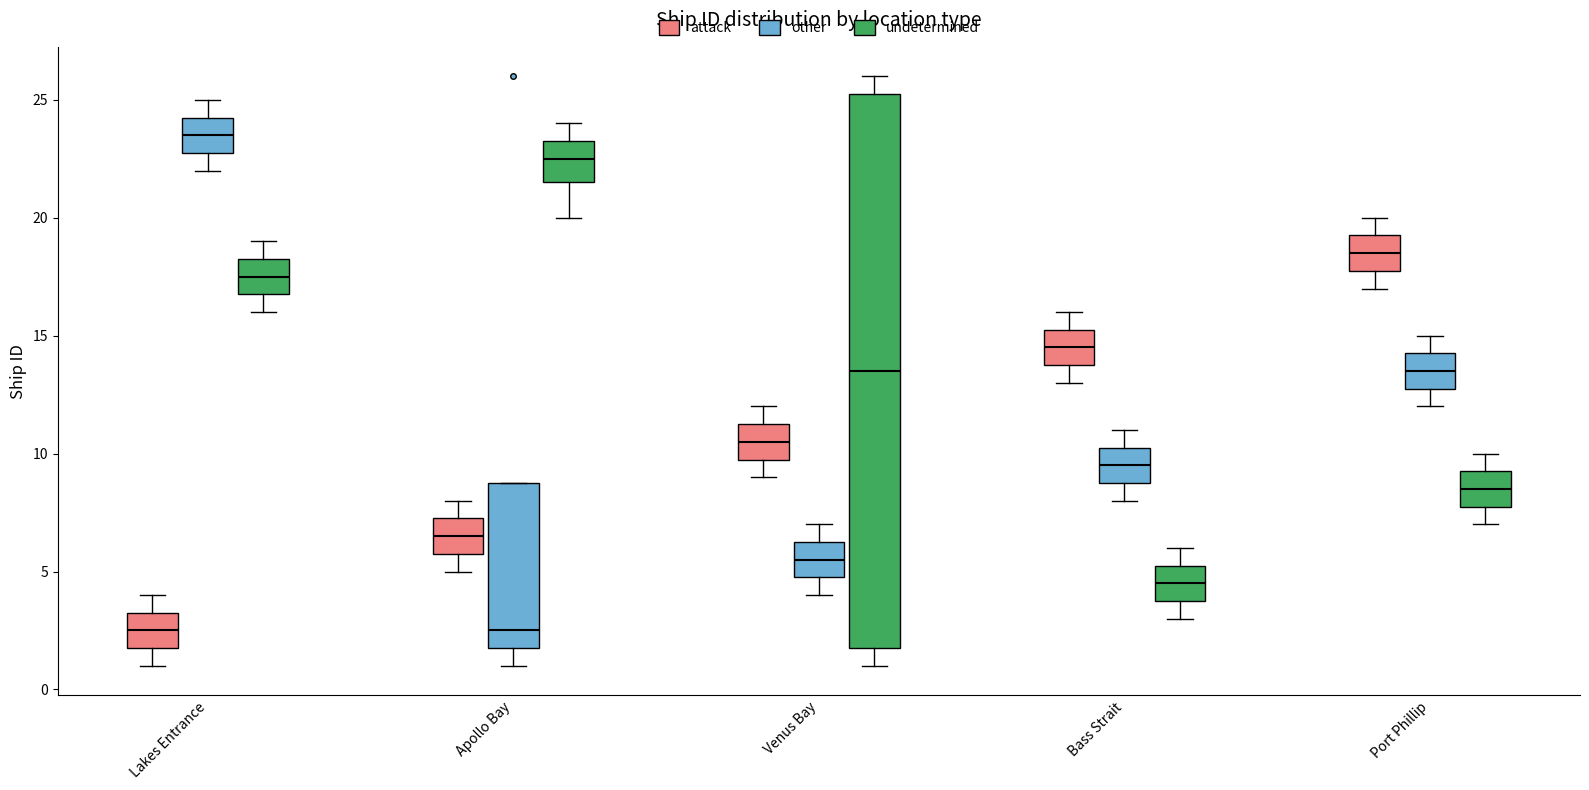

Reading left to right, read every box against the y-axis: the position of its median line, the range the box covers, and the ends of its whiskers. The values are not printed on the chart, so give them approximately, as read against the axis.

Lakes Entrance (attack): median 2.5, box 2.0 to 3.5, whiskers 1.0 to 4.0
Lakes Entrance (other): median 23.5, box 23.0 to 24.5, whiskers 22.0 to 25.0
Lakes Entrance (undetermined): median 17.5, box 17.0 to 18.5, whiskers 16.0 to 19.0
Apollo Bay (attack): median 6.5, box 6.0 to 7.5, whiskers 5.0 to 8.0
Apollo Bay (other): median 2.5, box 2.0 to 9.0, whiskers 1.0 to 9.0
Apollo Bay (undetermined): median 22.5, box 21.5 to 23.5, whiskers 20.0 to 24.0
Venus Bay (attack): median 10.5, box 10.0 to 11.5, whiskers 9.0 to 12.0
Venus Bay (other): median 5.5, box 5.0 to 6.5, whiskers 4.0 to 7.0
Venus Bay (undetermined): median 13.5, box 2.0 to 25.5, whiskers 1.0 to 26.0
Bass Strait (attack): median 14.5, box 14.0 to 15.5, whiskers 13.0 to 16.0
Bass Strait (other): median 9.5, box 9.0 to 10.5, whiskers 8.0 to 11.0
Bass Strait (undetermined): median 4.5, box 4.0 to 5.5, whiskers 3.0 to 6.0
Port Phillip (attack): median 18.5, box 18.0 to 19.5, whiskers 17.0 to 20.0
Port Phillip (other): median 13.5, box 13.0 to 14.5, whiskers 12.0 to 15.0
Port Phillip (undetermined): median 8.5, box 8.0 to 9.5, whiskers 7.0 to 10.0